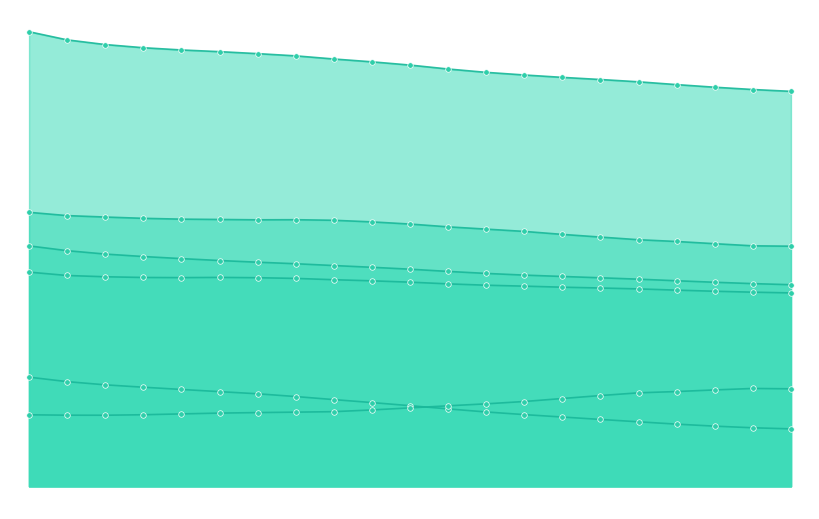

What is the value of the Bevoelkerung Weiblich point at the 12th from the left?

2.3